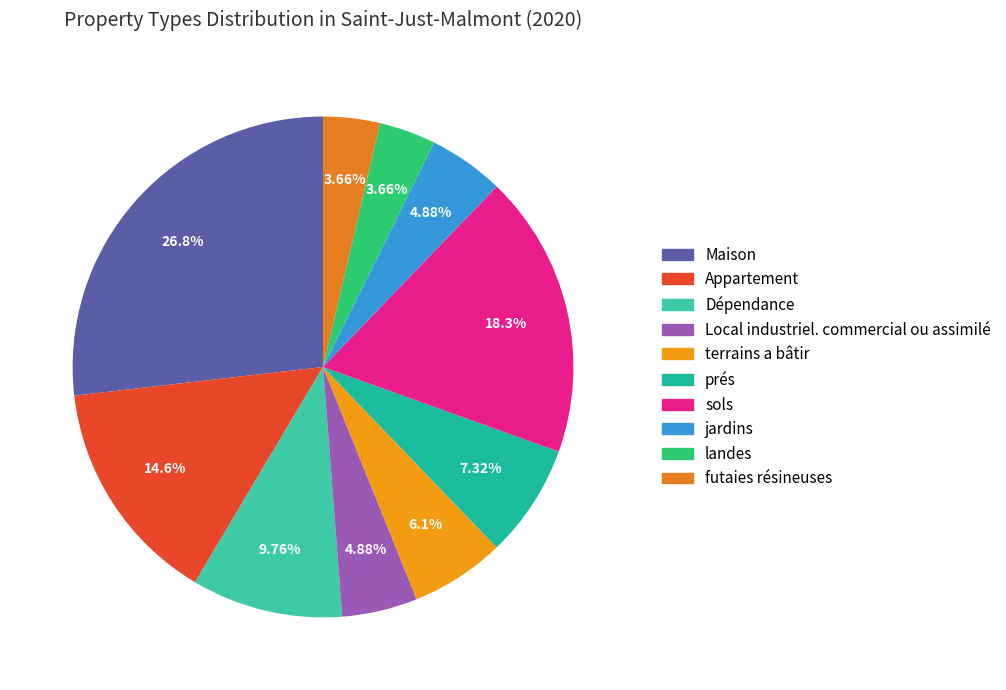

Is there any slice that represents more than half of the pie?

No